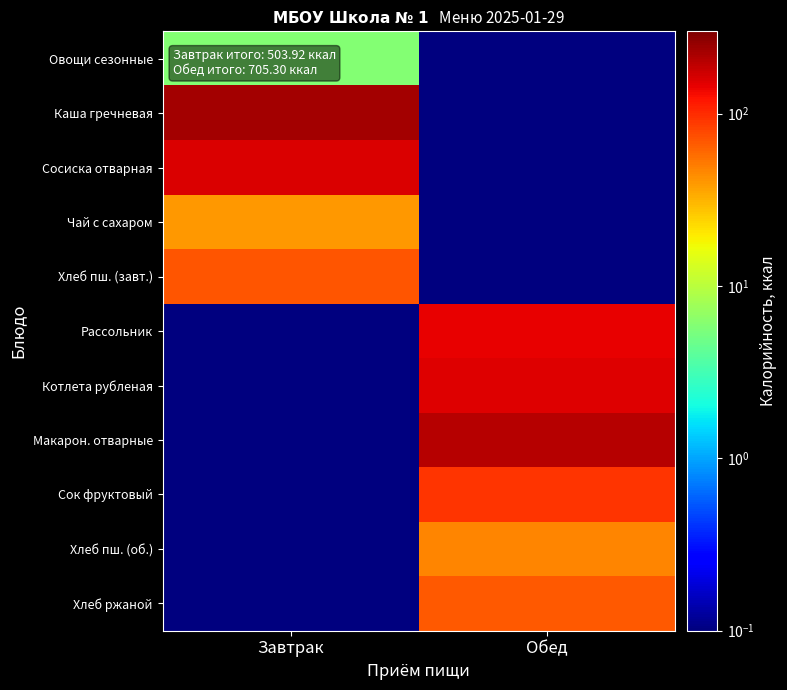

What is the total value across all series at Завтрак?

504.5